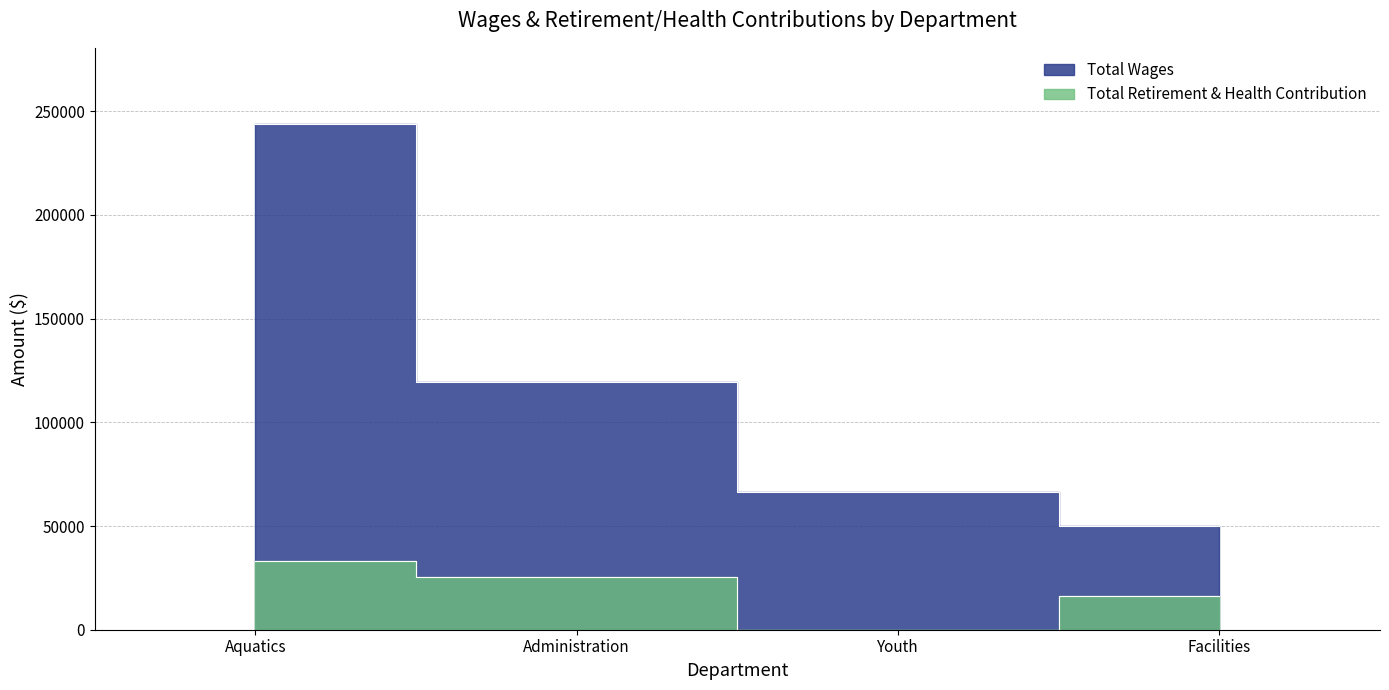

List the series in order of their overall mean, lowest first.

Total Retirement & Health Contribution, Total Wages